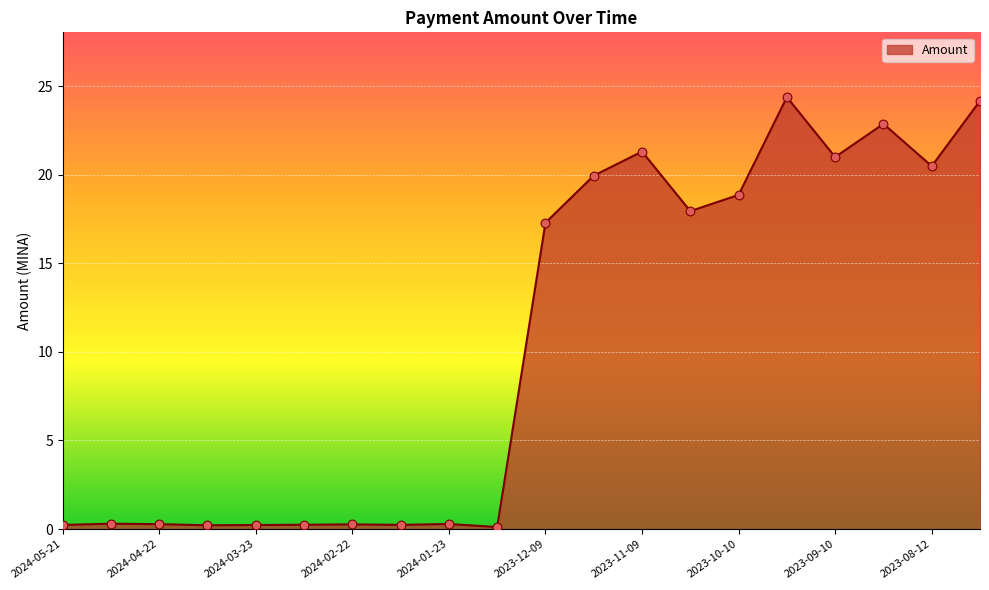

What is the greatest value displayed?

24.4